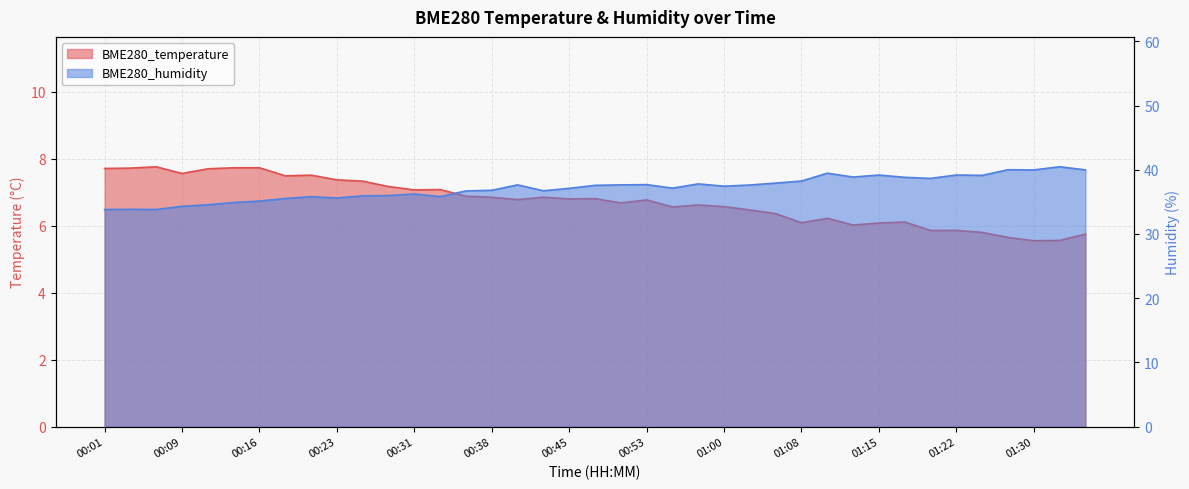

What is the difference between the maximum and second lowest values in the BME280_temperature series?

2.2